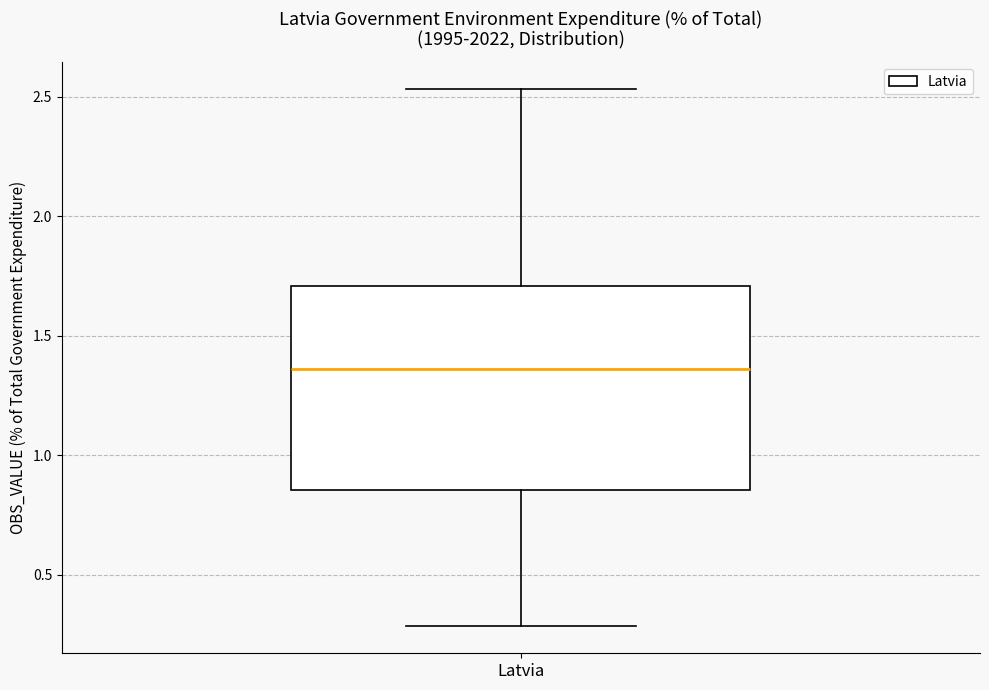

Read this box plot against the y-axis: the position of the median line, the range covered by the box, and the ends of both whiskers. The values are not printed on the chart, so give them approximately, as read against the axis.

median 1.35, box 0.85 to 1.70, whiskers 0.30 to 2.55